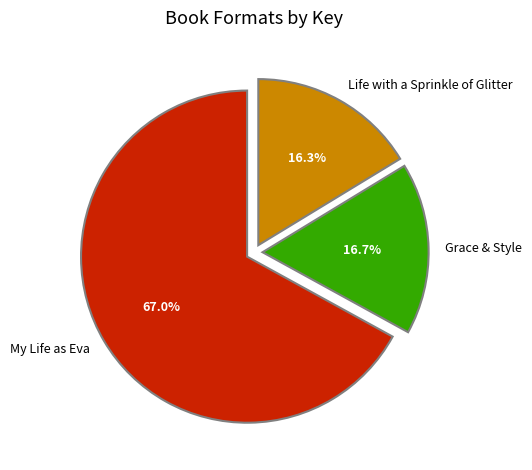

Is it true that Life with a Sprinkle of Glitter is 16% of the pie?

True